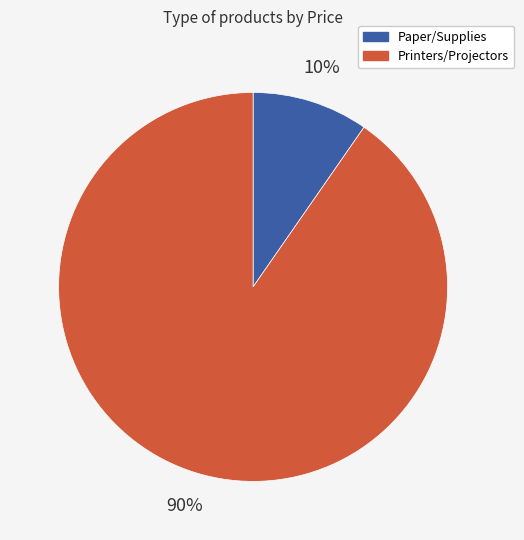

Does any single category account for the majority?

Yes